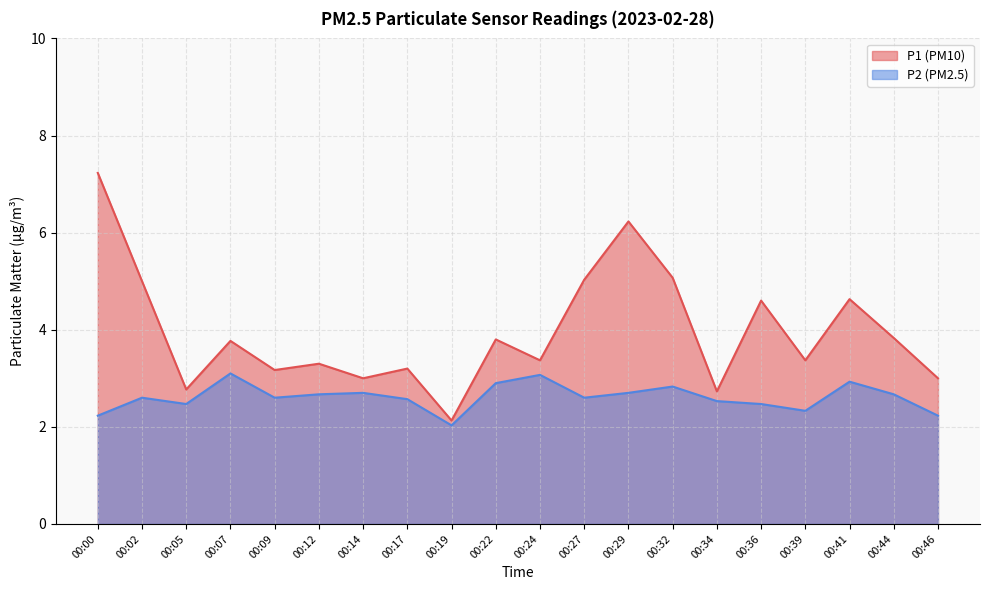

At how many categories does at least one series exceed 4?

7